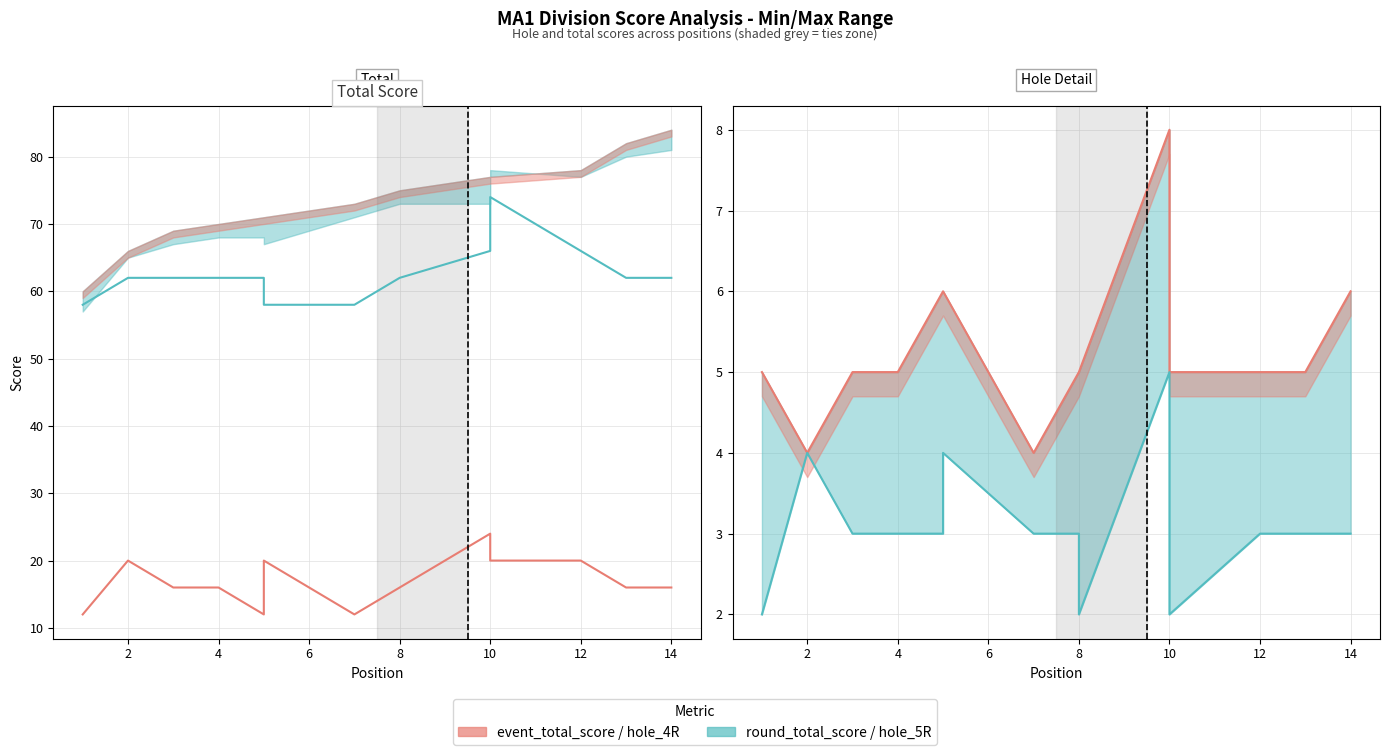

True or false: hole_4R line and hole_1R (scaled) cross at least once.

False